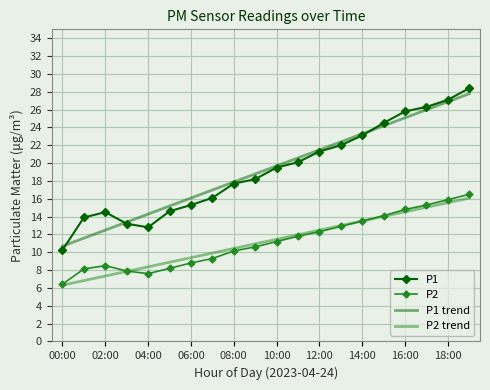

What is the maximum value shown in the chart?

28.4